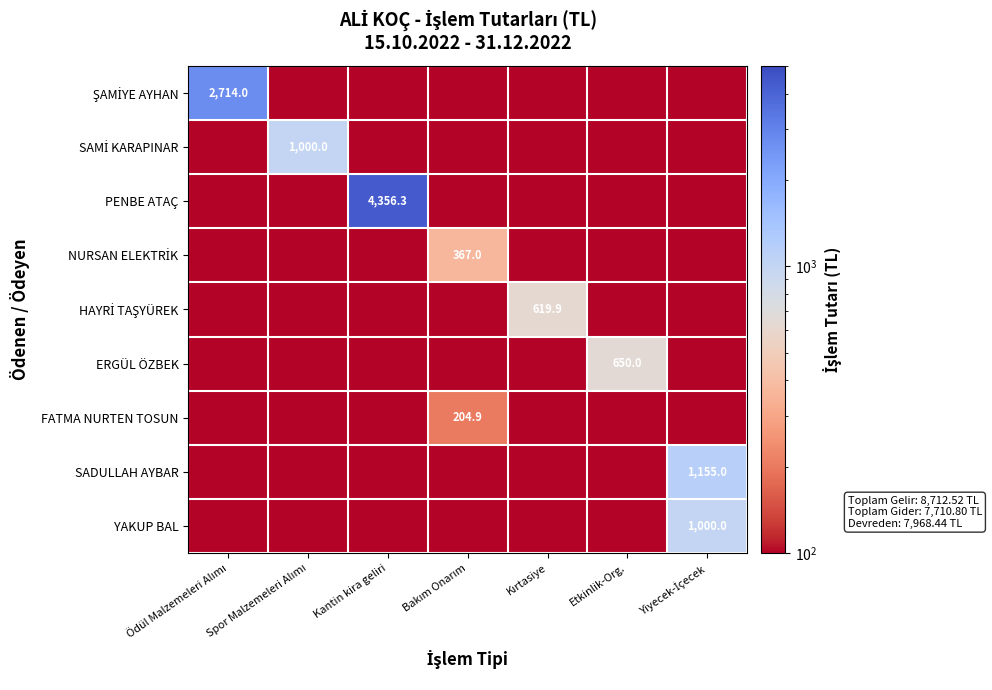

List the labels in order of NURSAN ELEKTRİK value, smallest first.

Ödül Malzemeleri Alımı, Spor Malzemeleri Alımı, Kantin kira geliri, Kırtasiye, Etkinlik-Org., Yiyecek-İçecek, Bakım Onarım